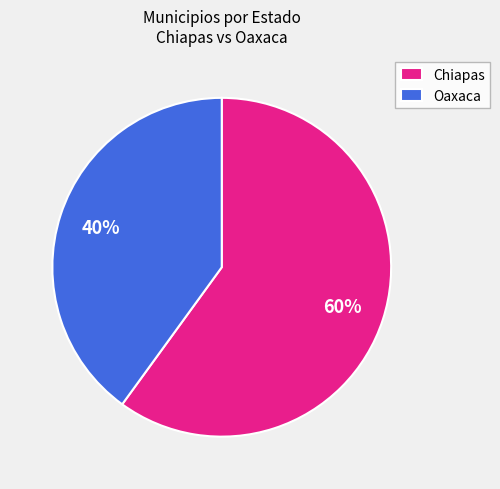

To the nearest percent, what percentage of the pie is Chiapas?

60%